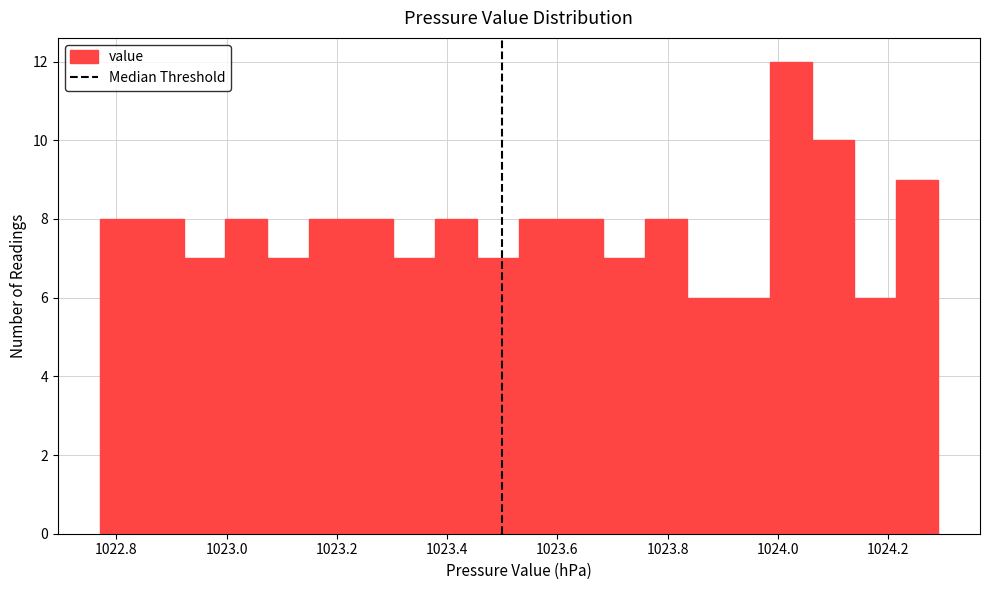

Around what value on the x-axis is the tallest bar? Give the approximate position of its centre, as read against the axis.

1024.02